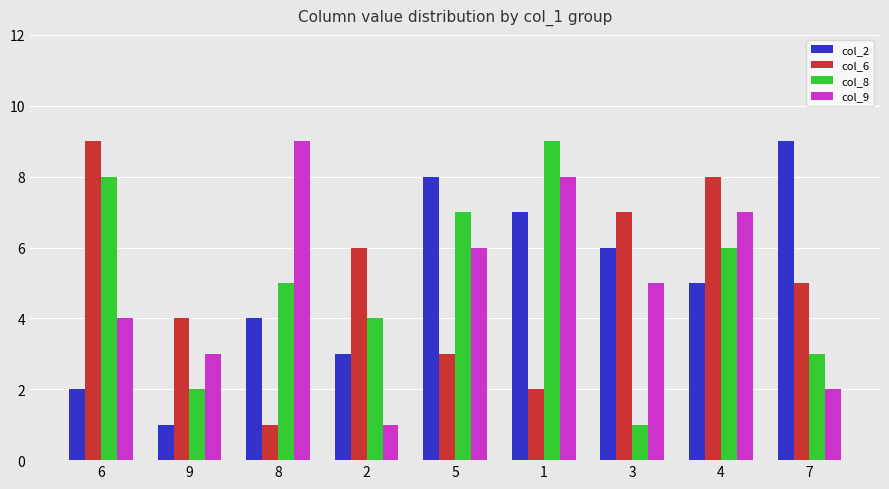

Where does the col_6 series first go above 5?

6